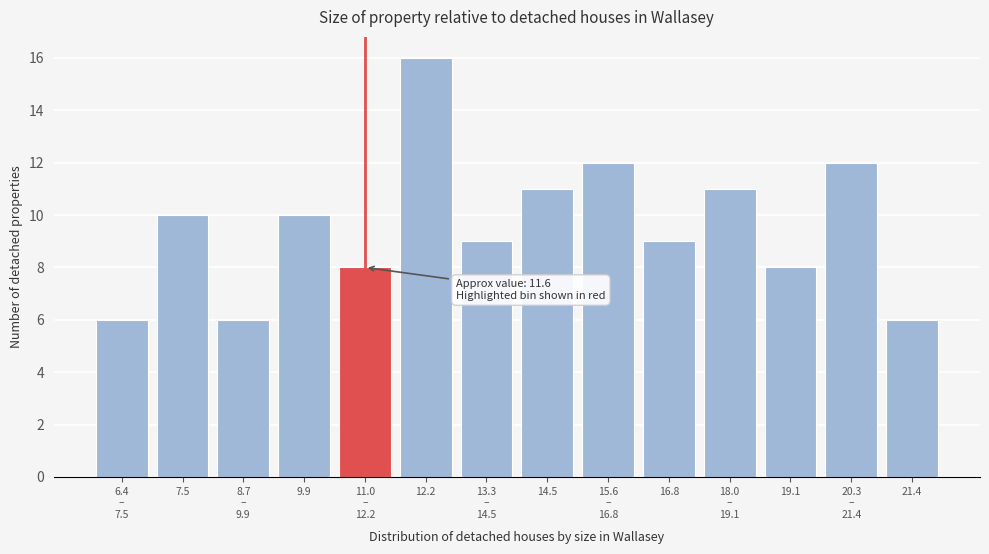

Reading right to left, what are all the values shown in this chart?

6	12	8	11	9	12	11	9	16	8	10	6	10	6